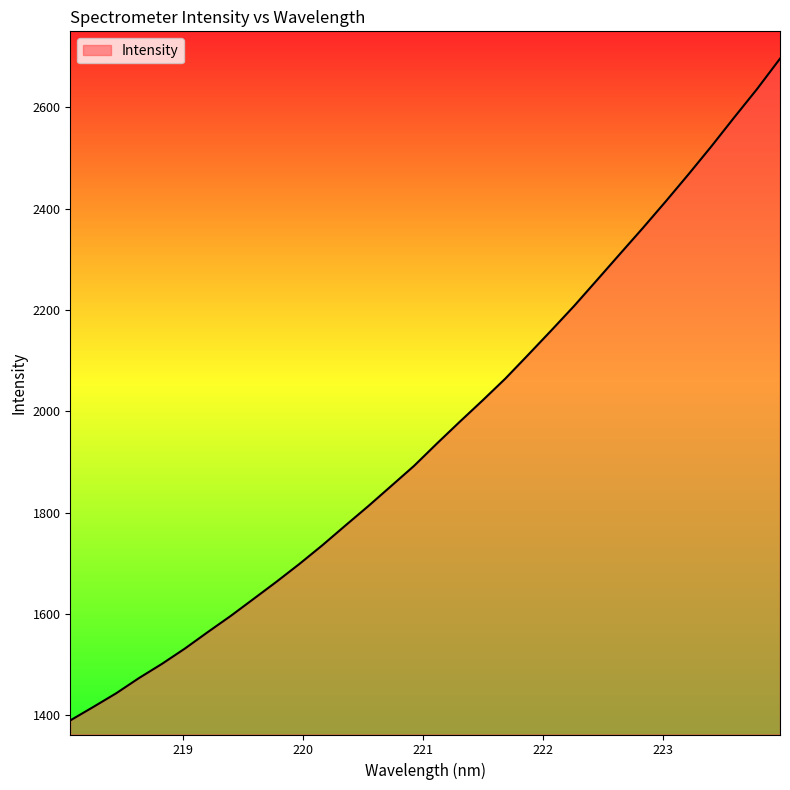

What is the difference between the maximum and minimum values?

1306.2